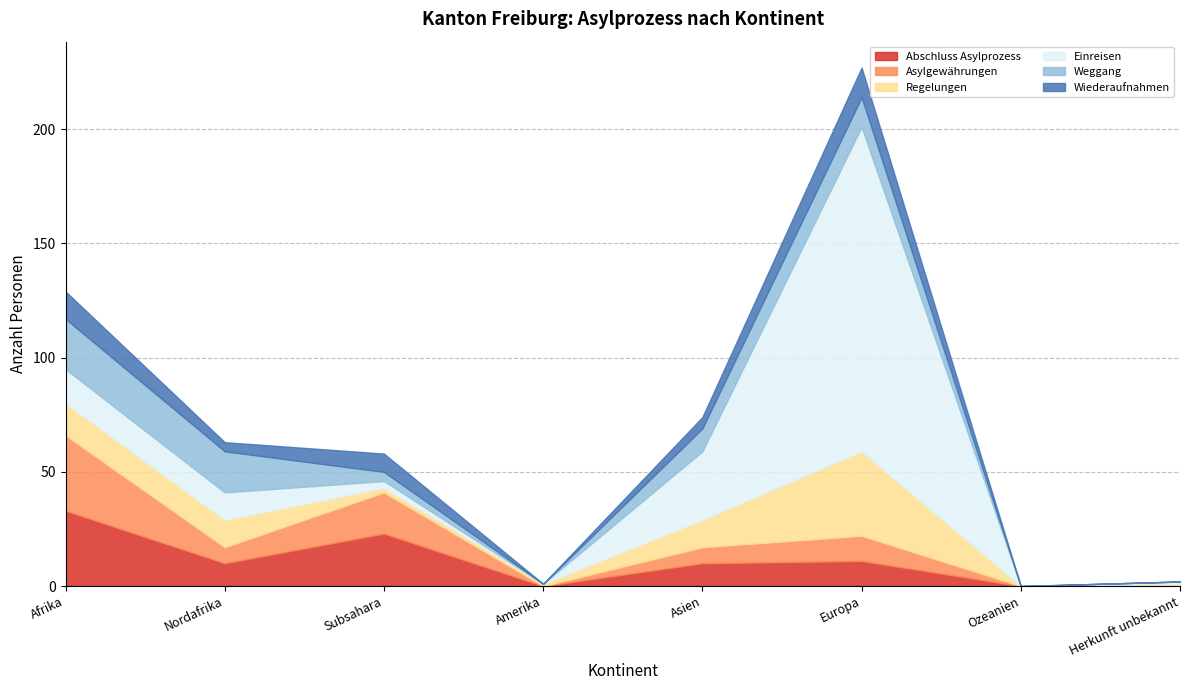

Is it true that Wiederaufnahmen equals 4 at Nordafrika?

True